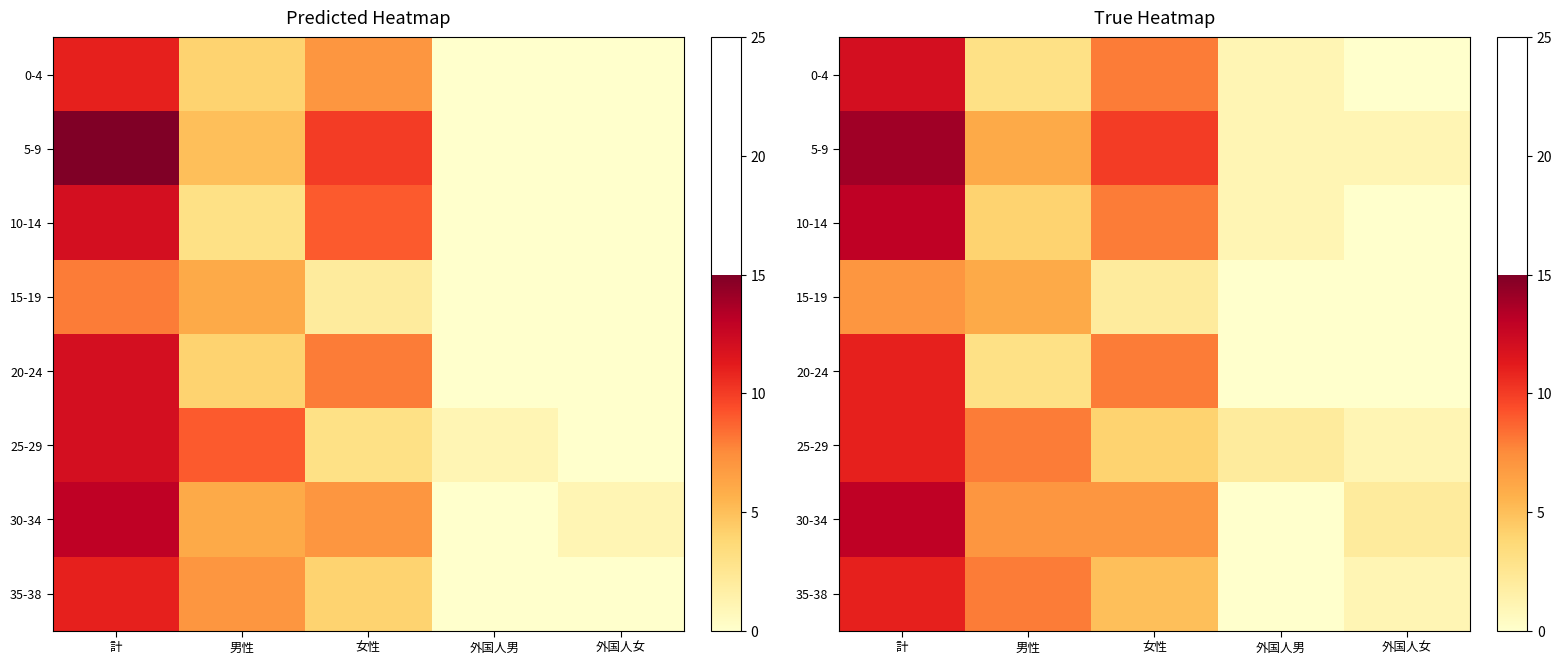

Is it true that 0-4 equals 12 at 計?

True